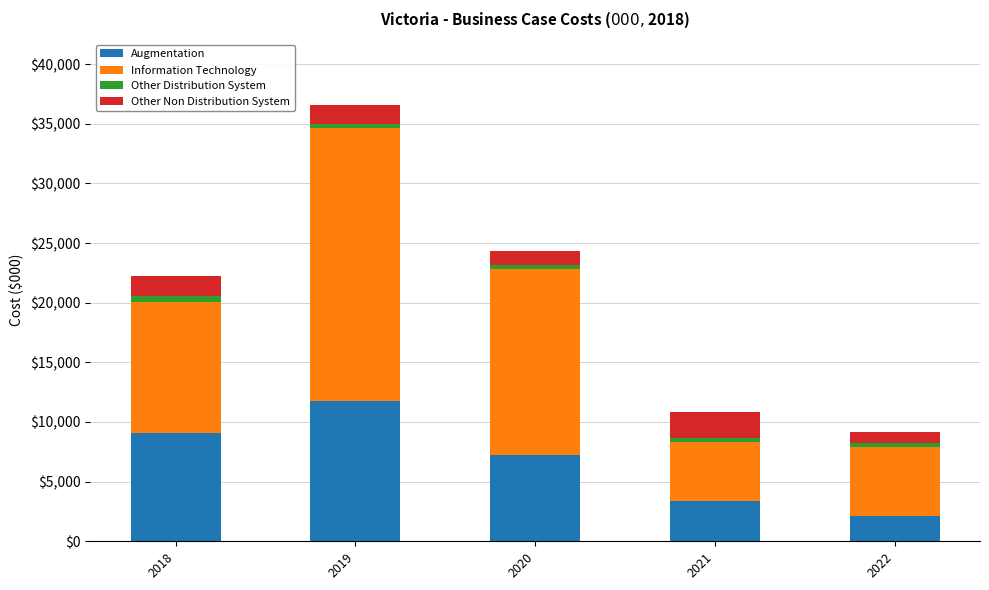

What is the total value across all series at 2022?

9145.5